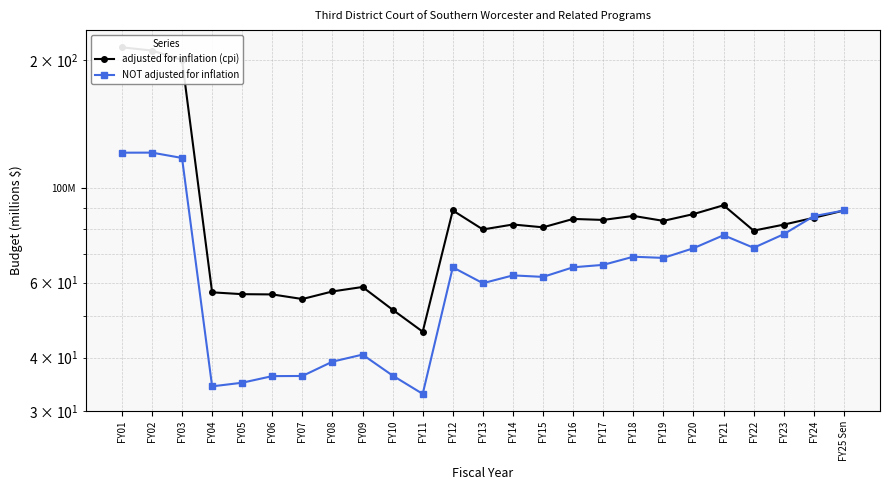

Is the value of NOT adjusted for inflation at FY15 greater than the value of adjusted for inflation (cpi) at FY01?

No